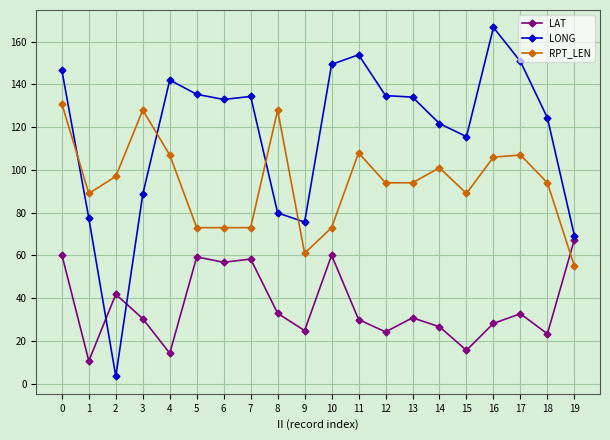

Rank the series by their maximum value, from highest to lowest.

LONG, RPT_LEN, LAT